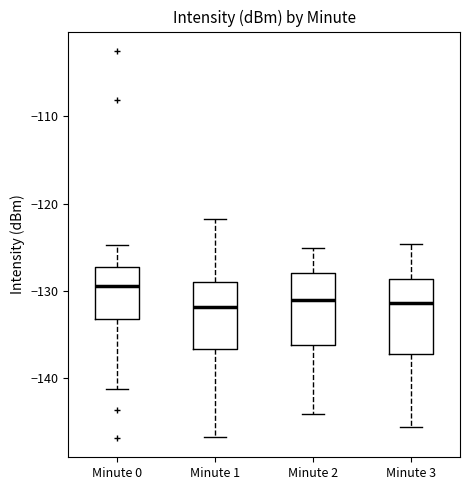

Reading left to right, transcribe this box plot: for each box, give where its median line is, the range the box spans, and where its two whiskers end, as read against the y-axis. The values are not printed on the chart, so give them approximately, as read against the axis.

Minute 0: median -129, box -133 to -127, whiskers -141 to -125
Minute 1: median -132, box -137 to -129, whiskers -147 to -122
Minute 2: median -131, box -136 to -128, whiskers -144 to -125
Minute 3: median -131, box -137 to -129, whiskers -146 to -125